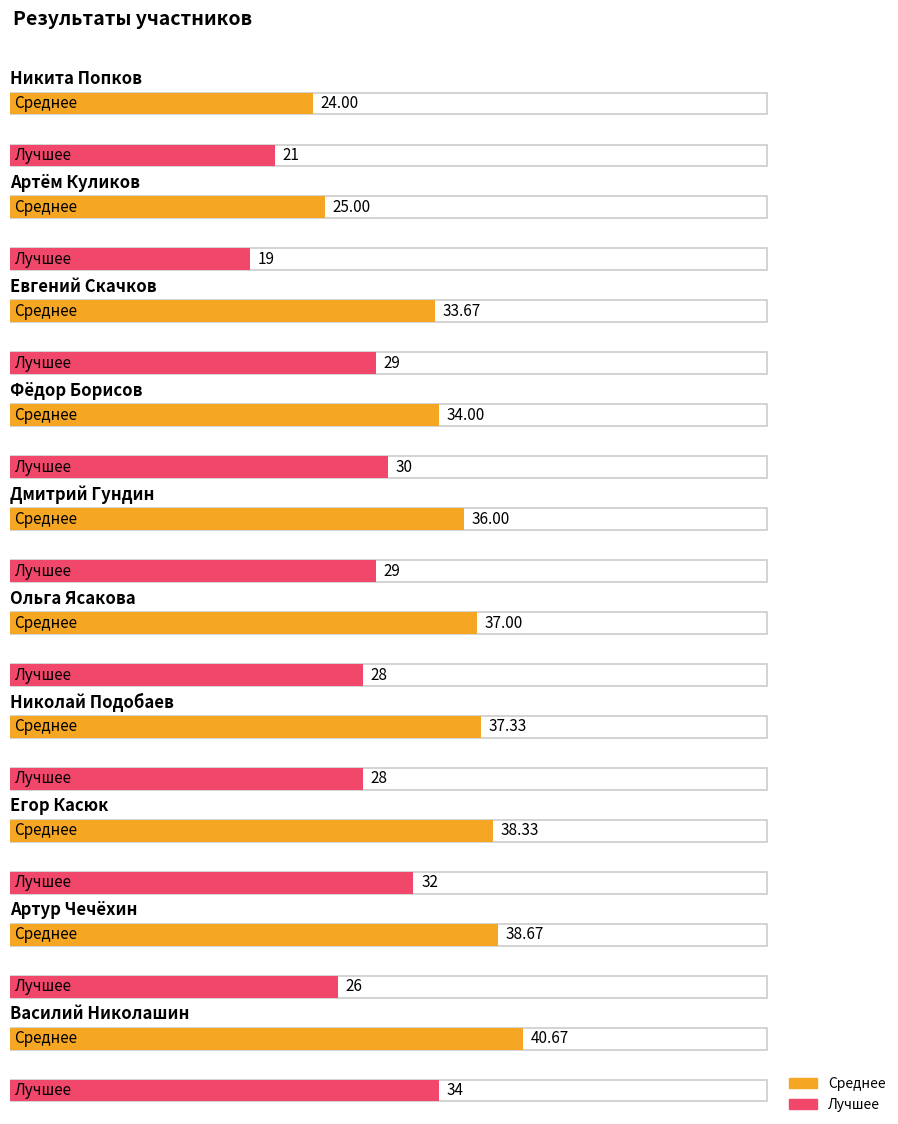

What is the difference between the highest and lowest values at Егор Касюк?

6.3